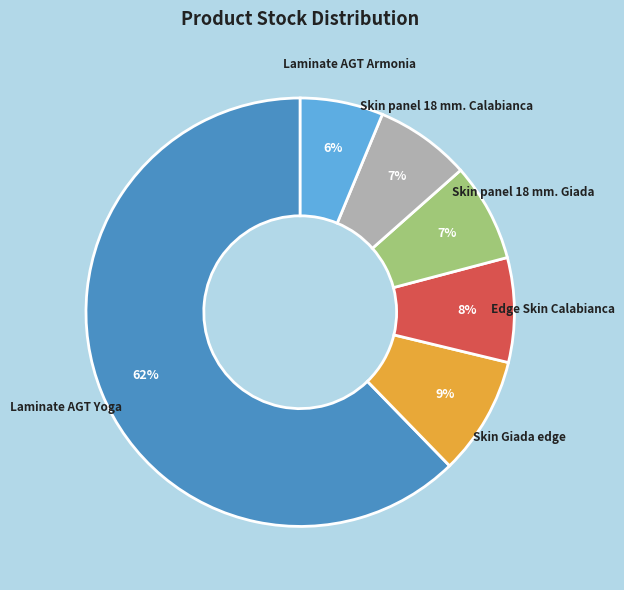

Which slice is the smallest?

Laminate AGT Armonia